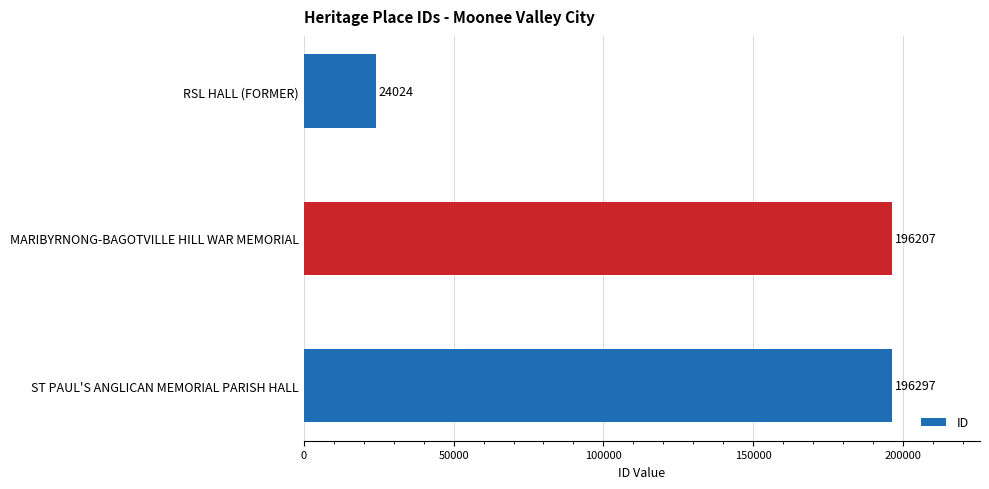

Rank the categories by value from highest to lowest.

ST PAUL'S ANGLICAN MEMORIAL PARISH HALL, MARIBYRNONG-BAGOTVILLE HILL WAR MEMORIAL, RSL HALL (FORMER)